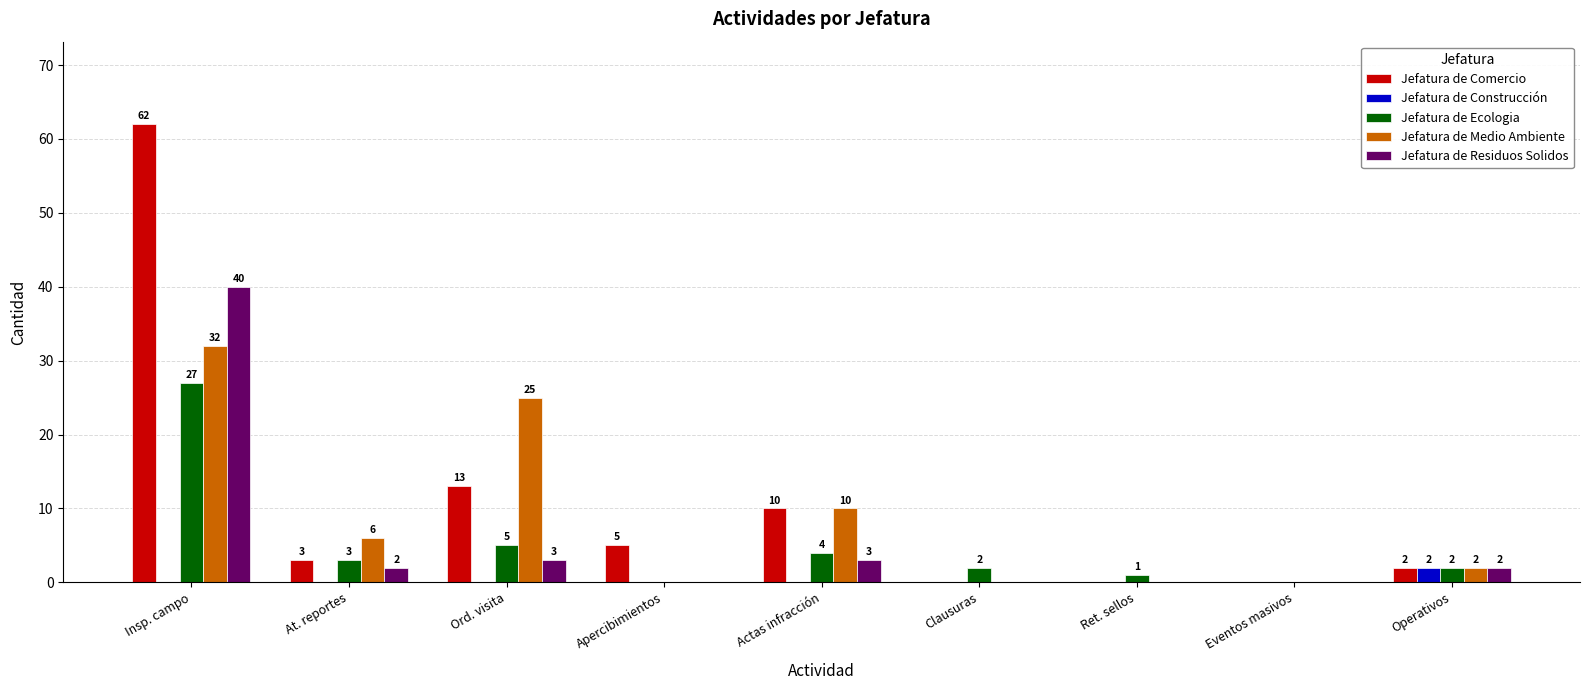

The Jefatura de Medio Ambiente series shows 32 at Insp. campo. True or false?

True